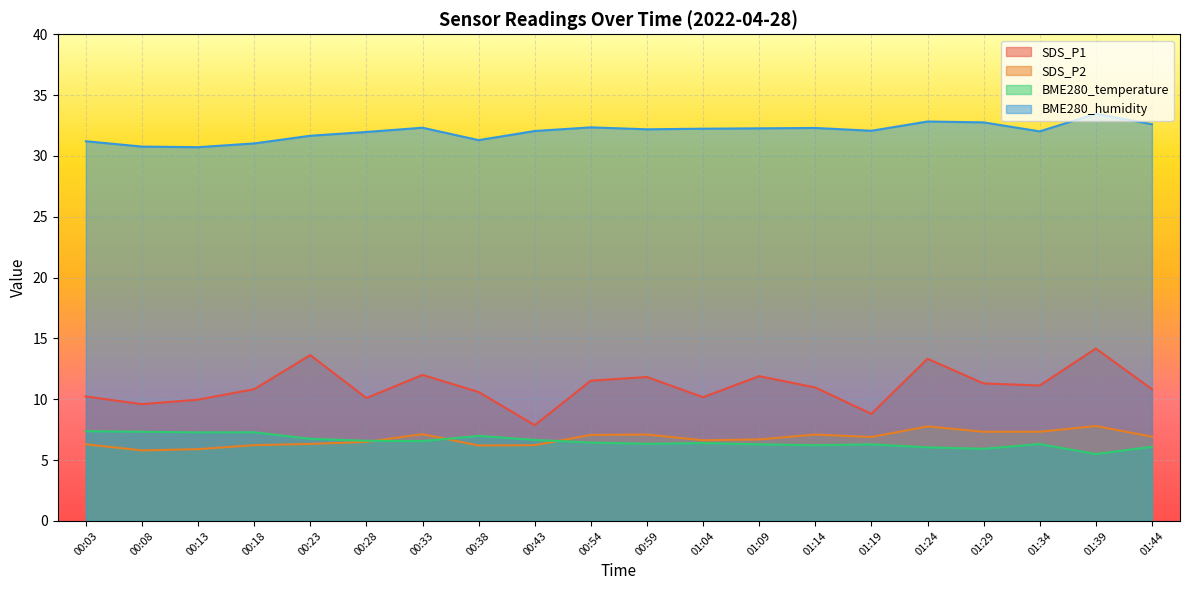

Where is BME280_temperature nearest to the value 6?

01:24